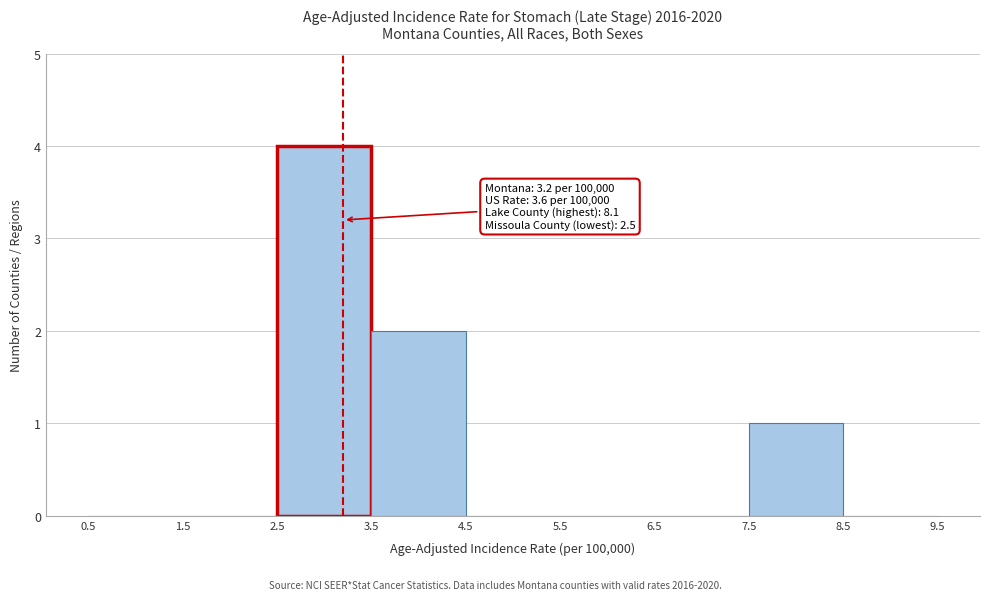

Over which range of the x-axis is the bar tallest?

2.5 to 3.5